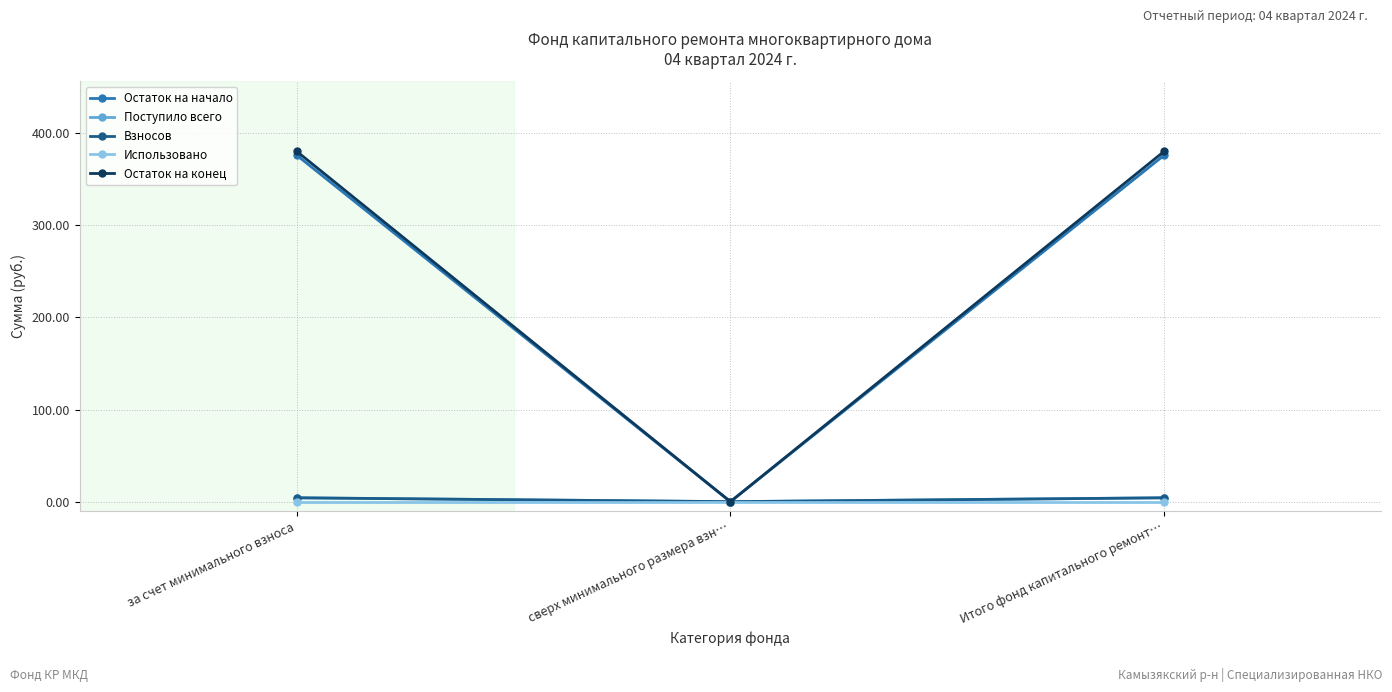

What is the value of the Взносов point at the 1st from the left?

4.2